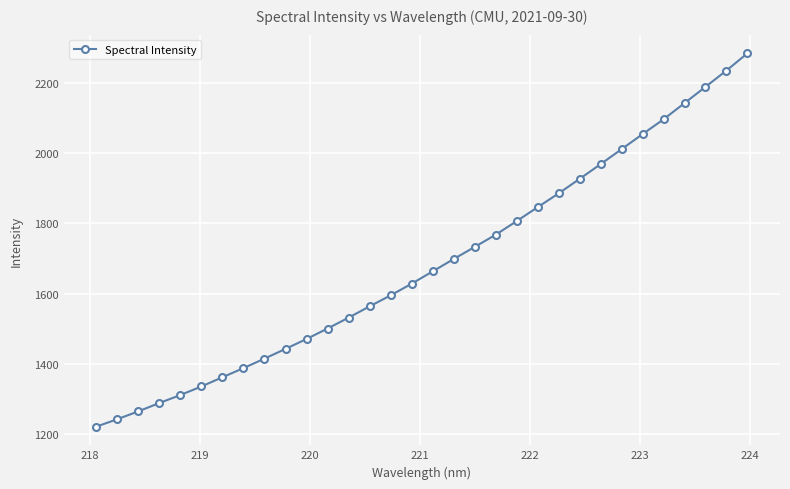

What is the value of the 3rd point from the left?

1265.8